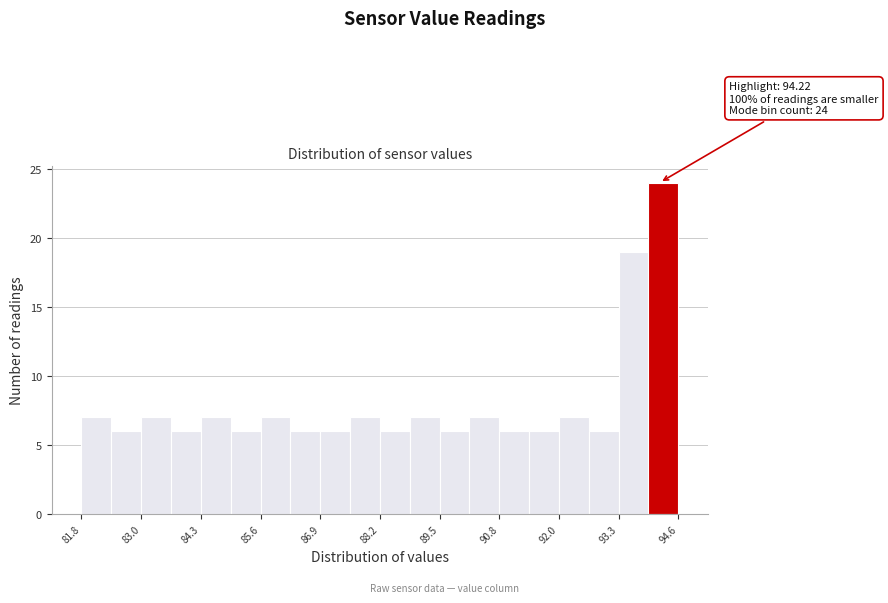

Around what value on the x-axis is the tallest bar? Give the approximate position of its centre, as read against the axis.

94.2